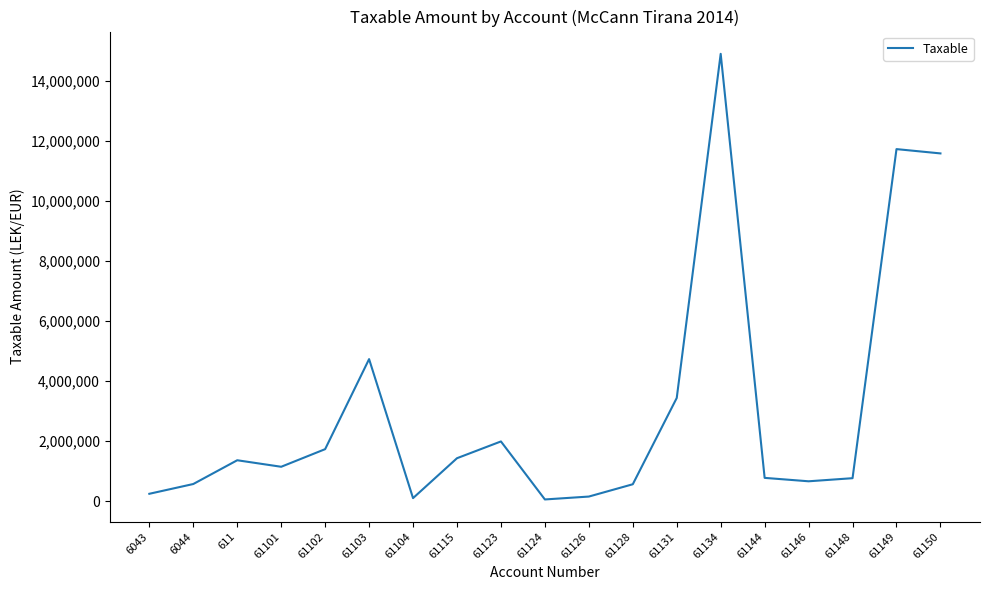

The value at 61149 is 11717876.6. True or false?

True